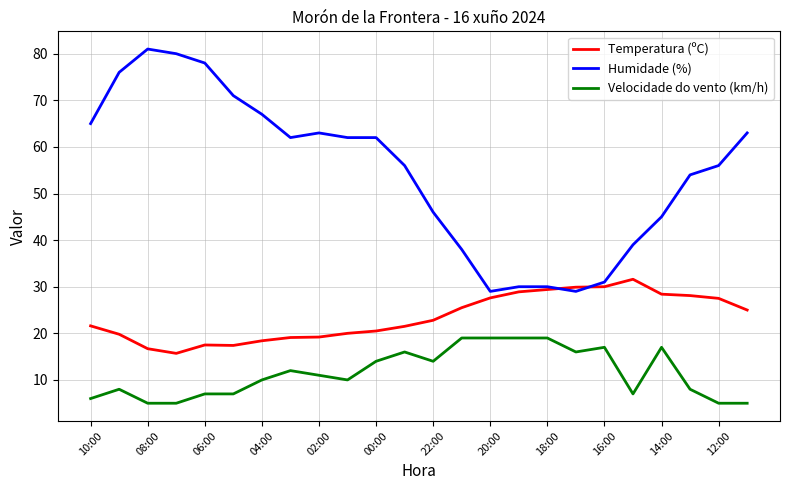

What is the maximum value shown in the chart?

81.0